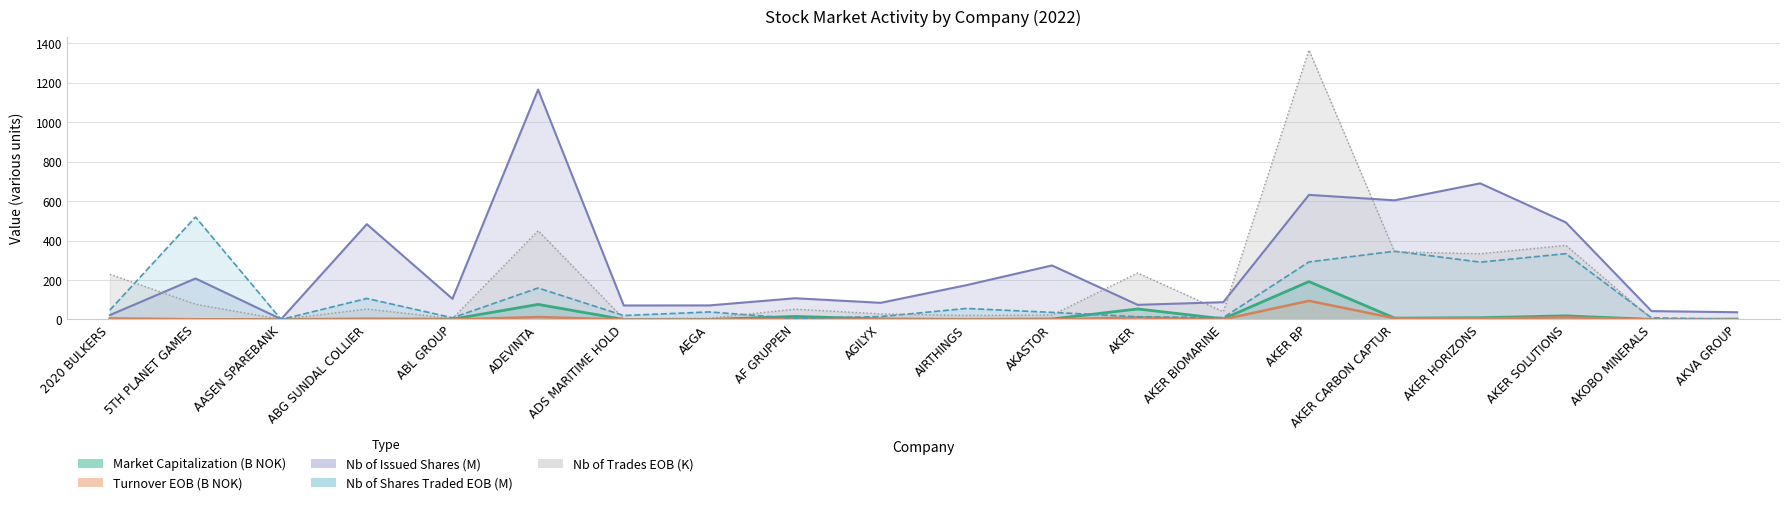

What is the average value of the Nb of trades EOB series?

182.6